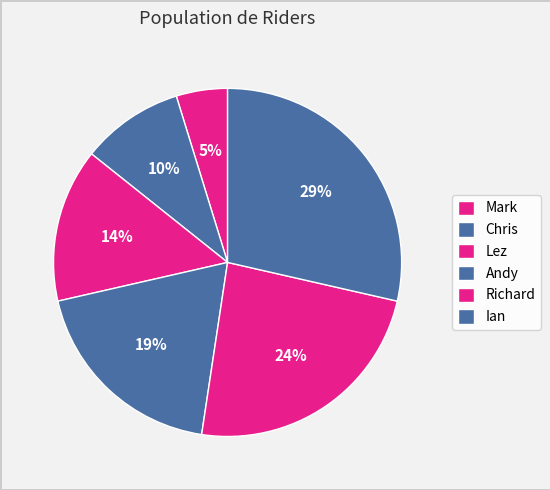

What percentage is the Ian slice, to the nearest percent?

29%